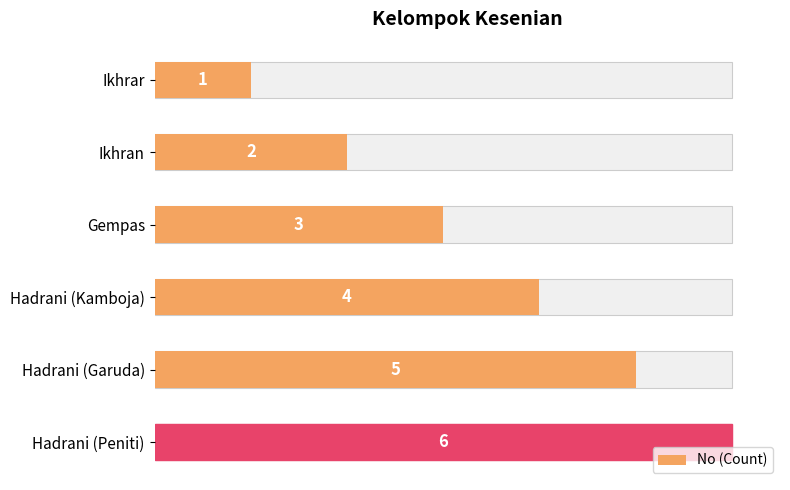

Is it true that the value at Ikhrar is 1?

True